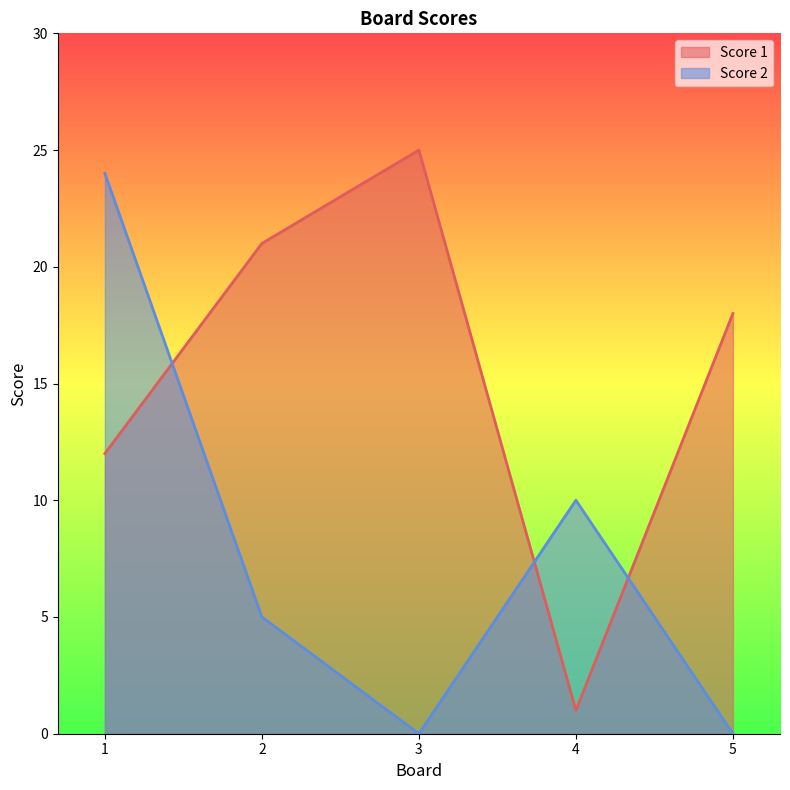

How many data points in Score 1 are less than 18?

2